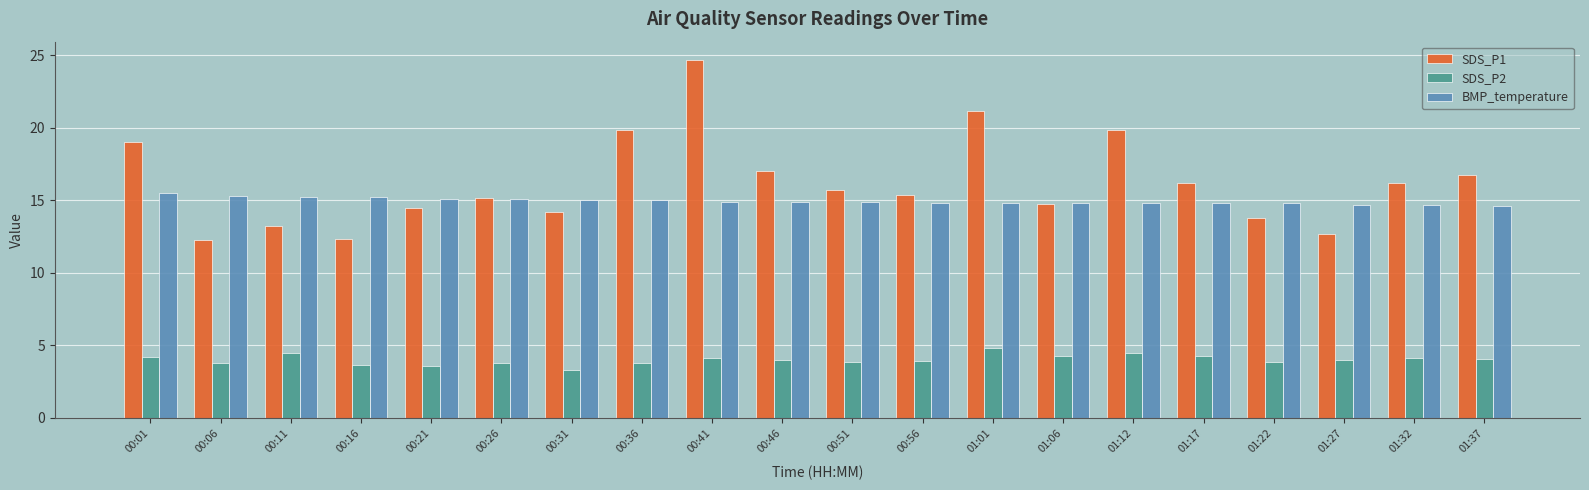

True or false: SDS_P1 has a value of 22.4 at 00:26.

False